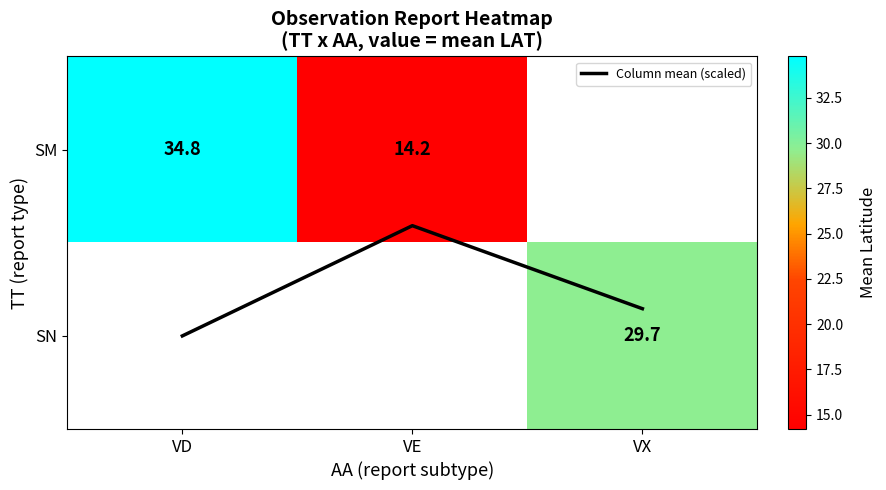

Which has a higher value, VD or VE?

VD